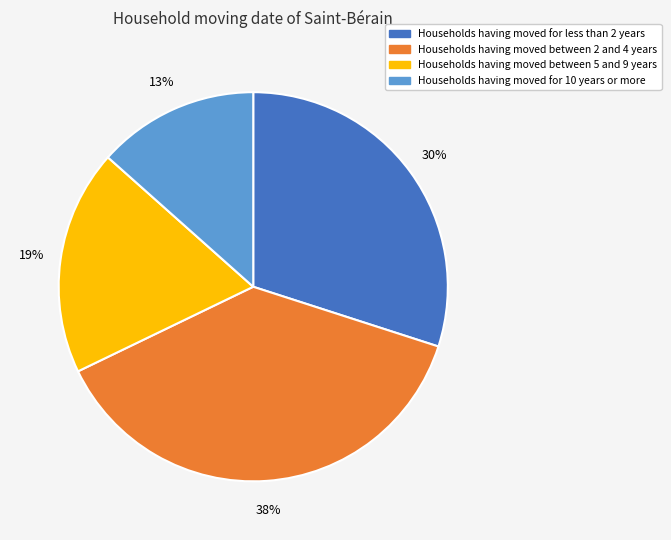

Is there a majority slice in this chart?

No